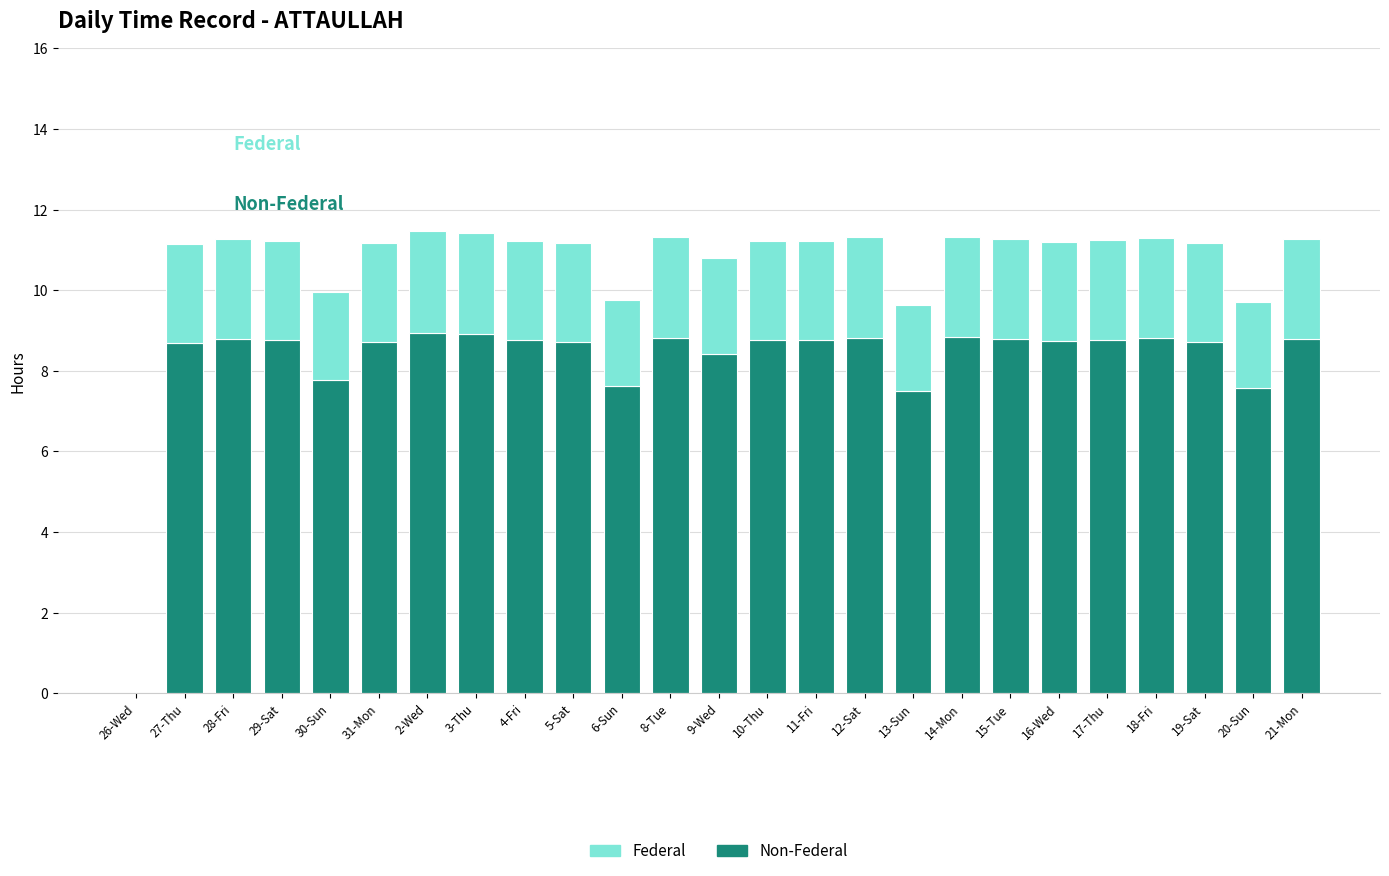

What is the label of the 12th bar from the right?

10-Thu